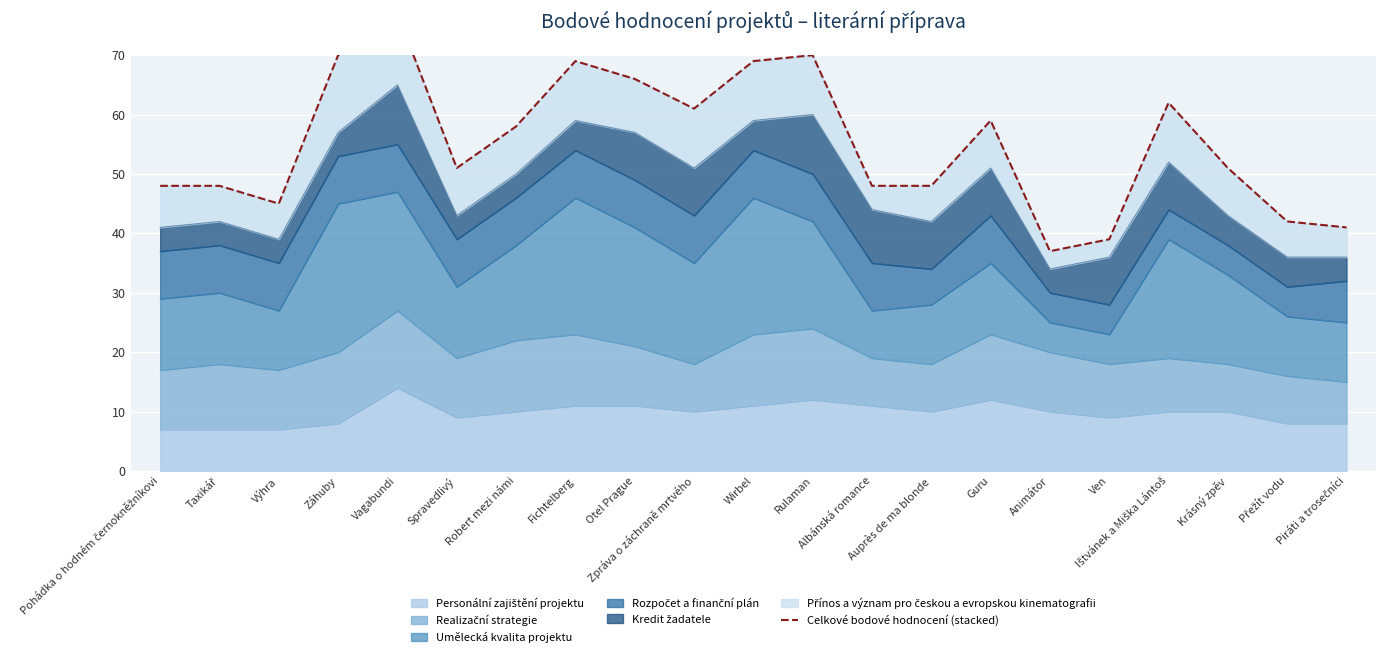

True or false: the data has more than 1 interior local peaks.

True